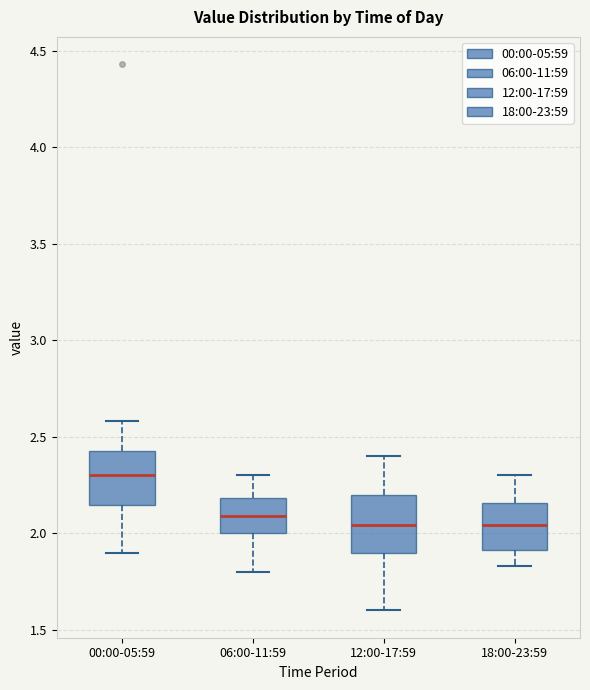

Reading left to right, read every box against the y-axis: the position of its median line, the range the box covers, and the ends of its whiskers. The values are not printed on the chart, so give them approximately, as read against the axis.

00:00-05:59: median 2.30, box 2.15 to 2.45, whiskers 1.90 to 2.60
06:00-11:59: median 2.10, box 2.00 to 2.20, whiskers 1.80 to 2.30
12:00-17:59: median 2.05, box 1.90 to 2.20, whiskers 1.60 to 2.40
18:00-23:59: median 2.05, box 1.90 to 2.15, whiskers 1.85 to 2.30